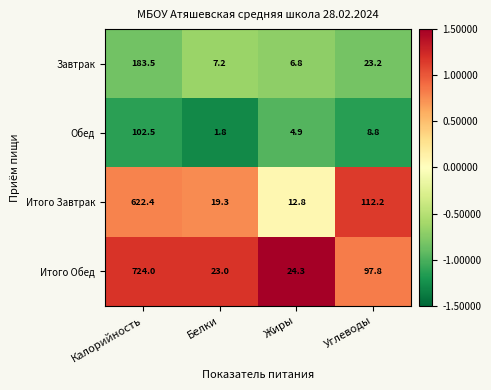

List the series in order of their peak value, highest first.

Итого Обед, Итого Завтрак, Завтрак, Обед